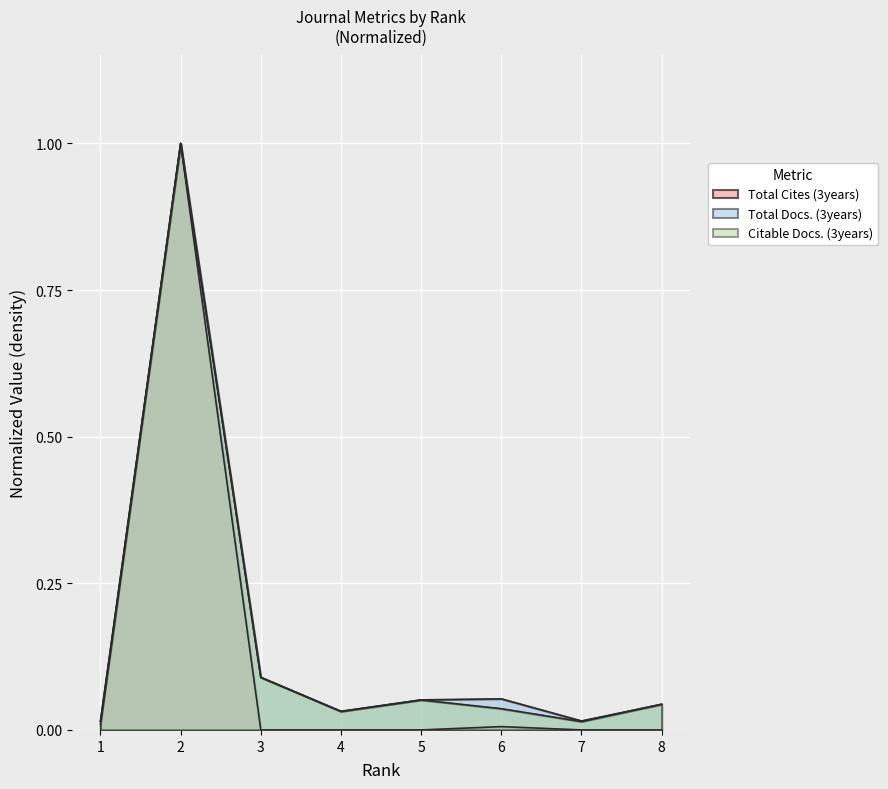

Is it true that Total Cites (3years) equals 1.7 at 2?

False